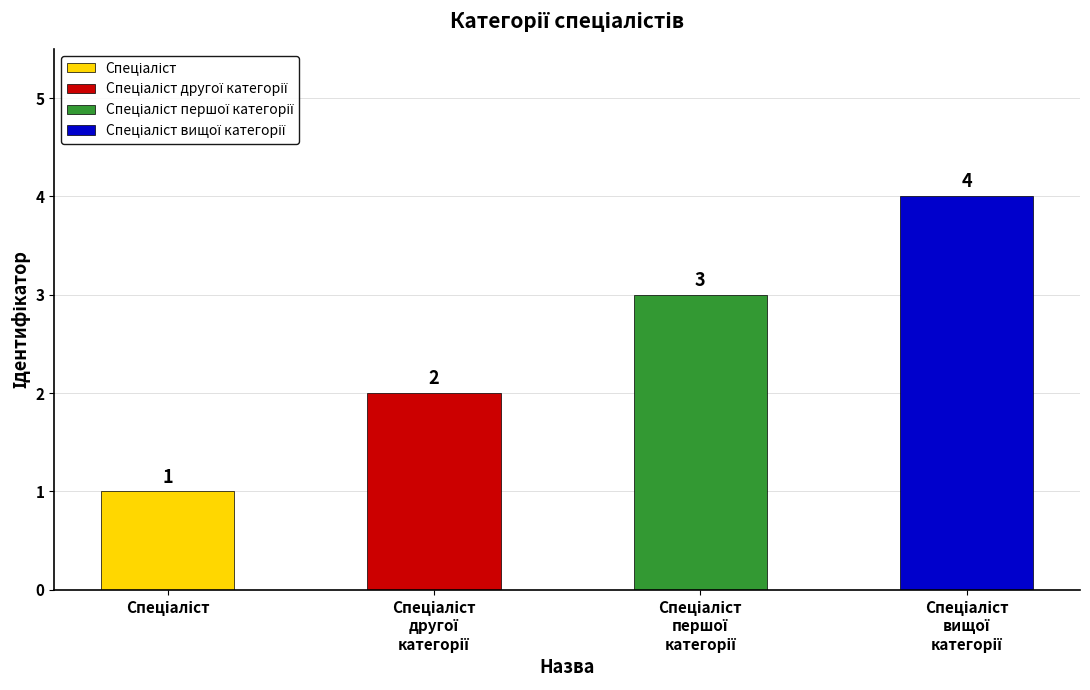

How many data points does each series have?

4